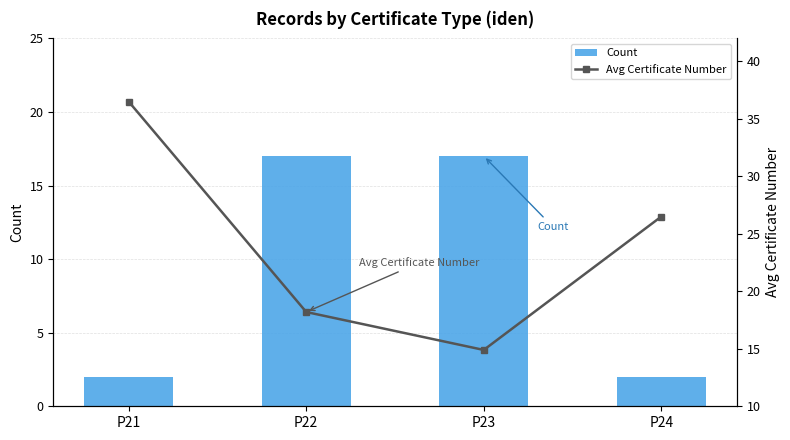

How many categories are shown in the chart?

4